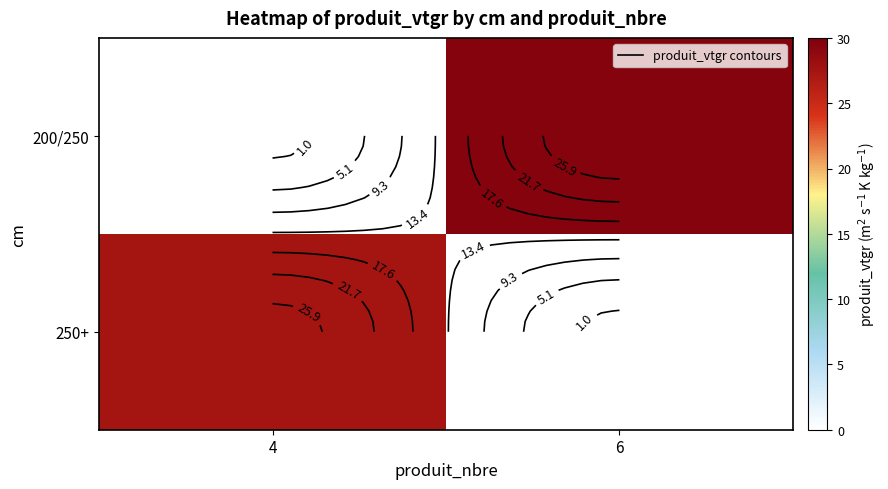

The 200/250 series shows 20.2 at 6. True or false?

False